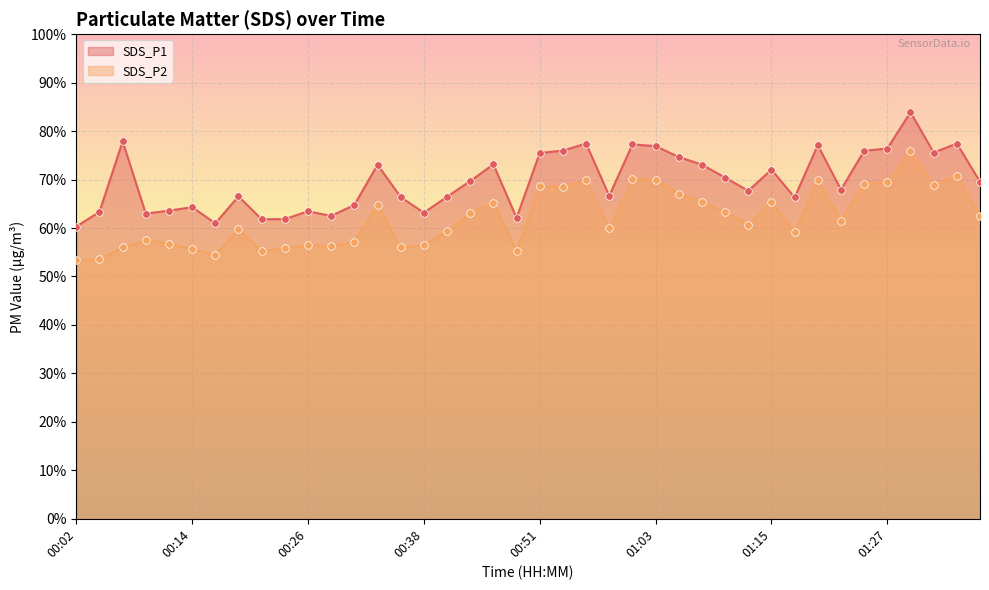

At which category is the sum across all series the highest?

01:30